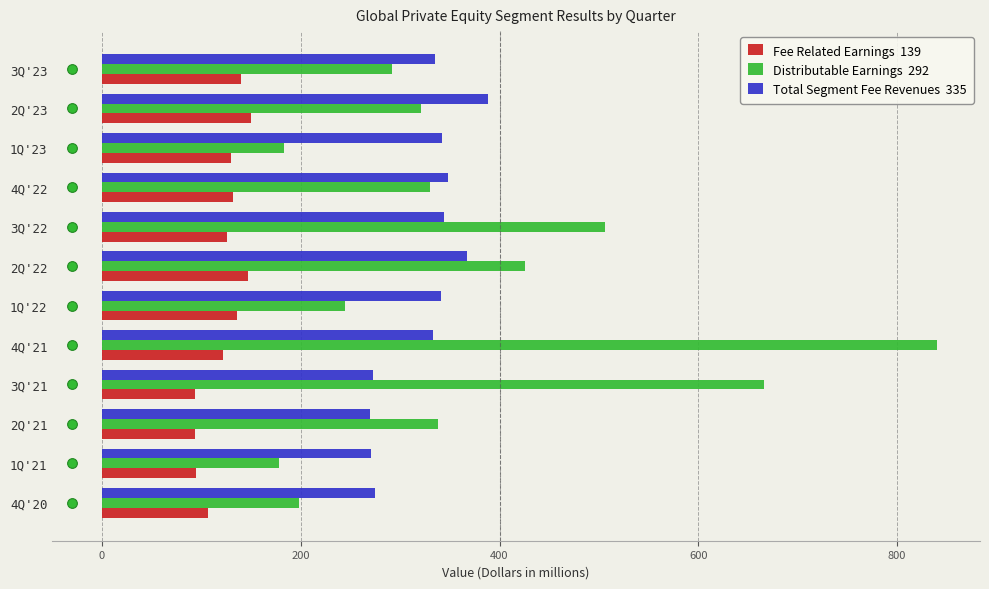

At which category is the sum across all series the highest?

4Q'21